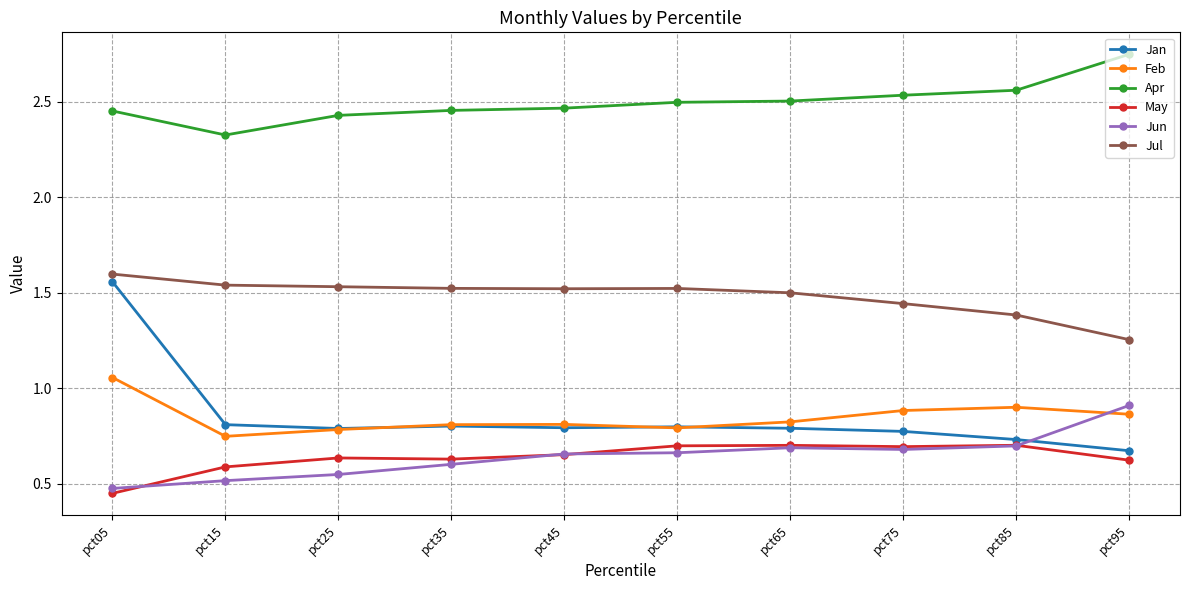

What is the spread (max minus min) of values at pct55?

1.8